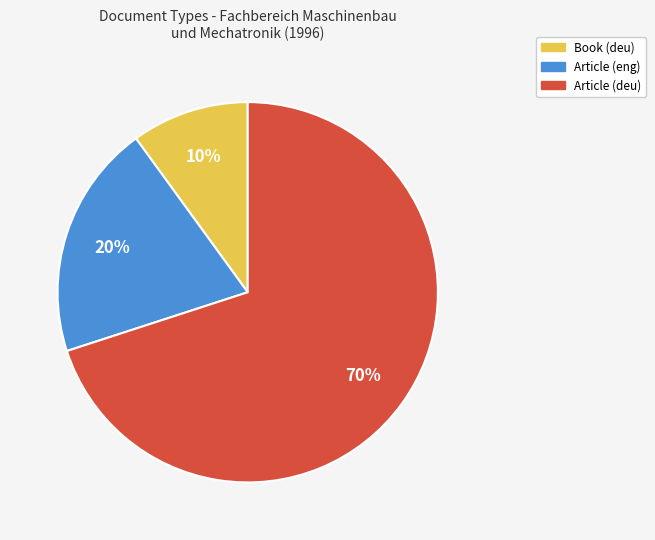

To the nearest percent, what is the average slice percentage?

33%